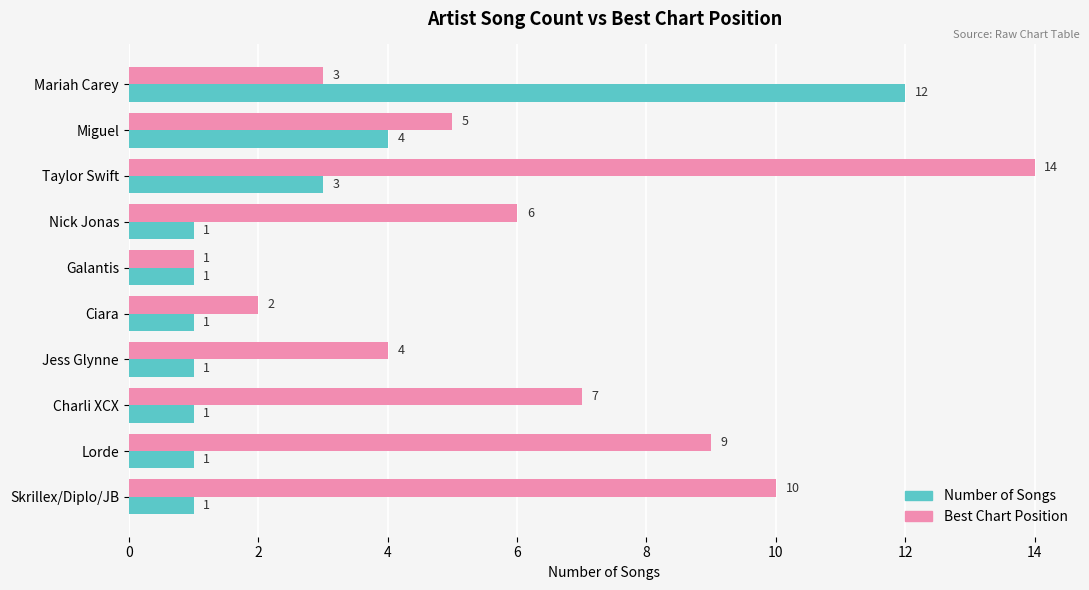

The Best Chart Position series shows 0 at Galantis. True or false?

False